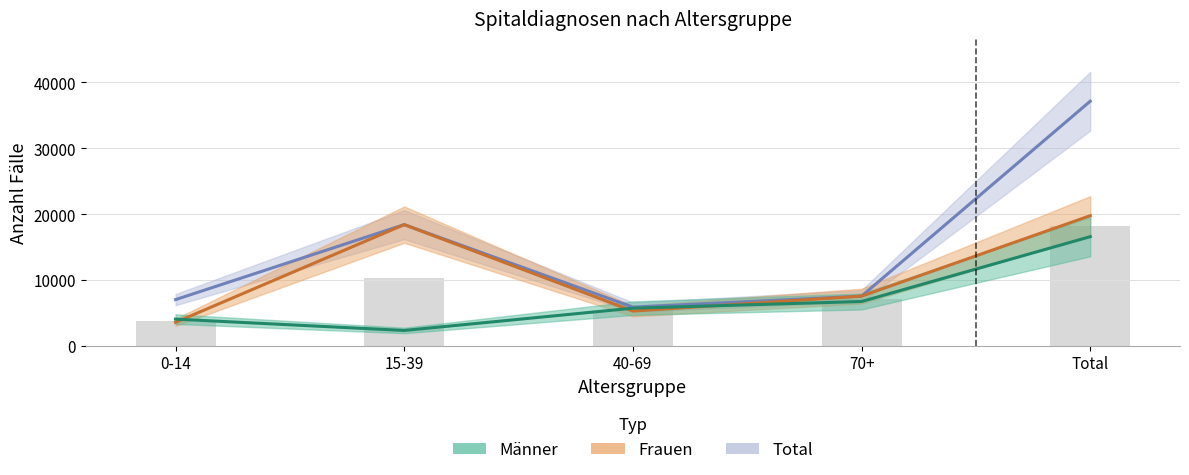

Between 70+ and Total, which series saw the biggest shift?

Total_Faelle